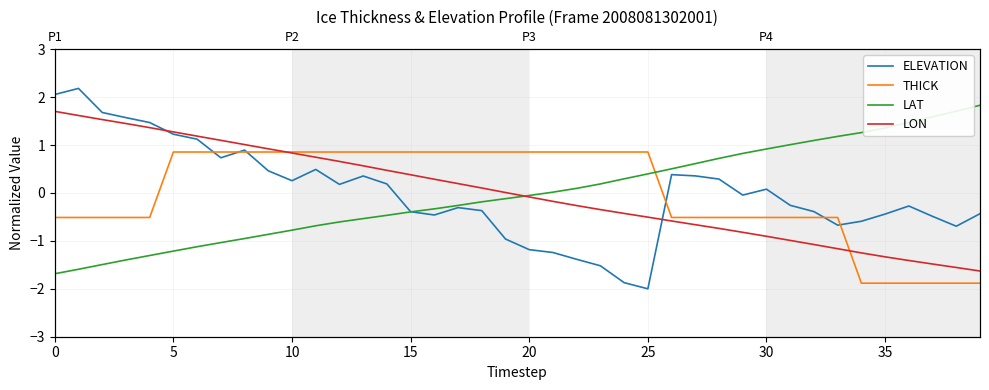

Which series ends up on top after the final intersection of ELEVATION and LON?

ELEVATION